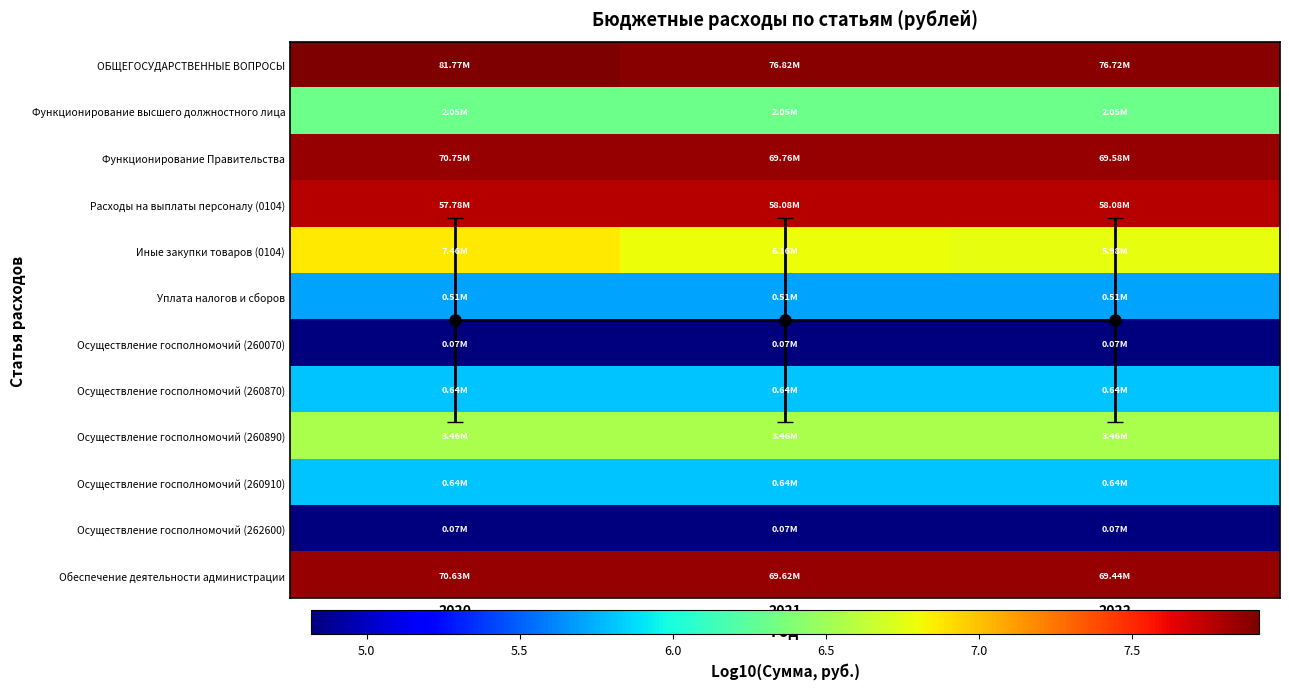

Rank the series by their maximum value, from highest to lowest.

ОБЩЕГОСУДАРСТВЕННЫЕ ВОПРОСЫ, Функционирование Правительства, Обеспечение деятельности администрации, Расходы на выплаты персоналу (0104), Иные закупки товаров (0104), Осуществление госполномочий (260890), Функционирование высшего должностного лица, Осуществление госполномочий (260910), Осуществление госполномочий (260870), Уплата налогов и сборов, Mean level, Осуществление госполномочий (260070), Осуществление госполномочий (262600)